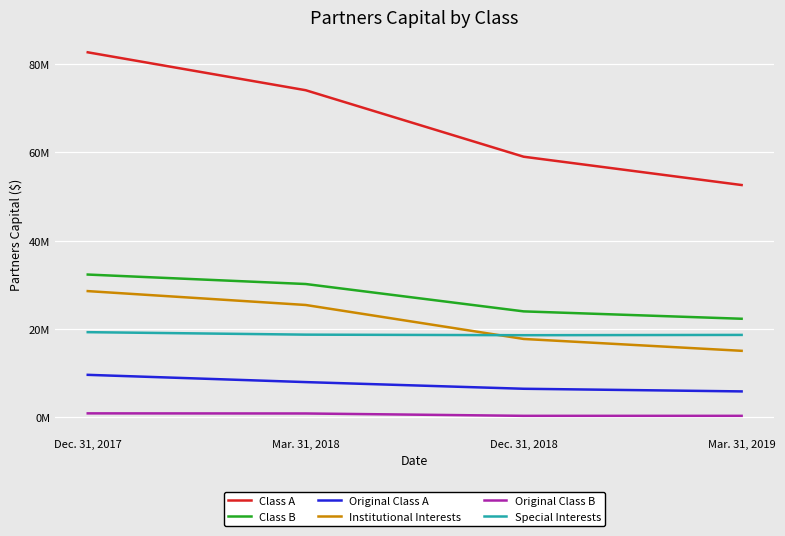

True or false: Class A and Original Class B cross at least once.

False